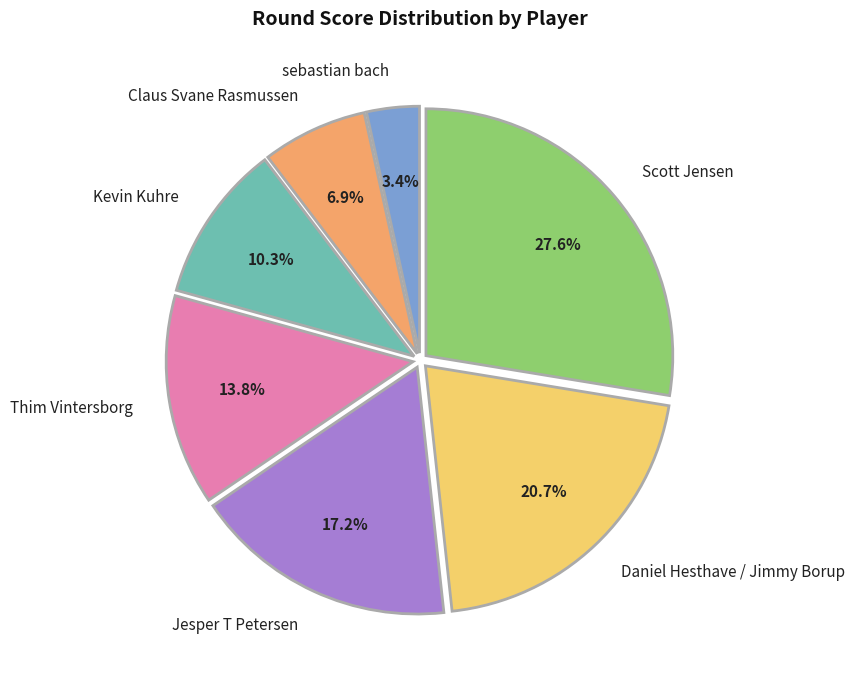

Does Kevin Kuhre account for over 50% of the chart?

No